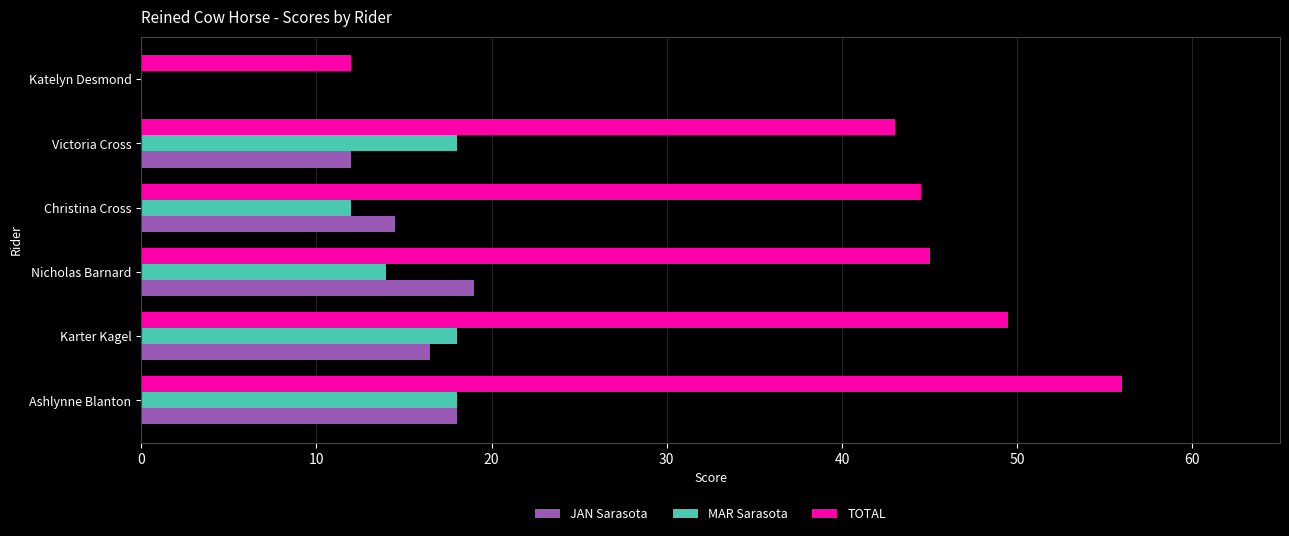

What is the total value across all series at Karter Kagel?

84.0